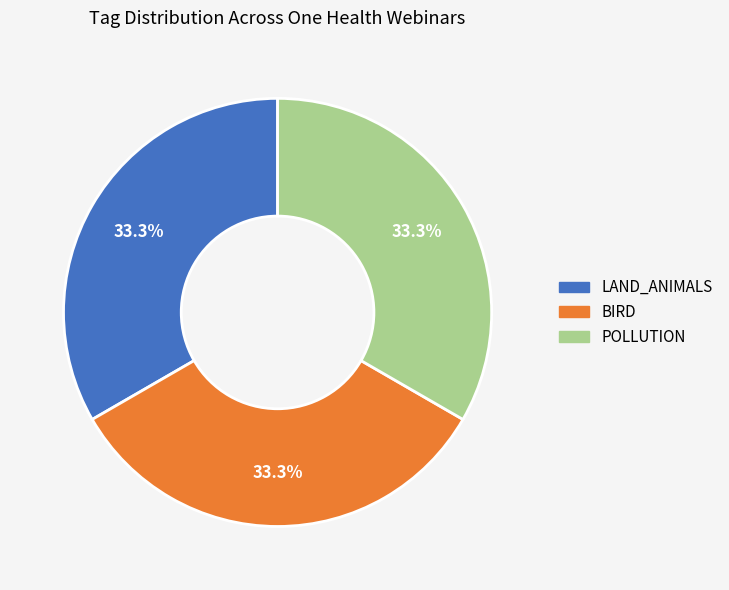

How many segments does this pie chart have?

3